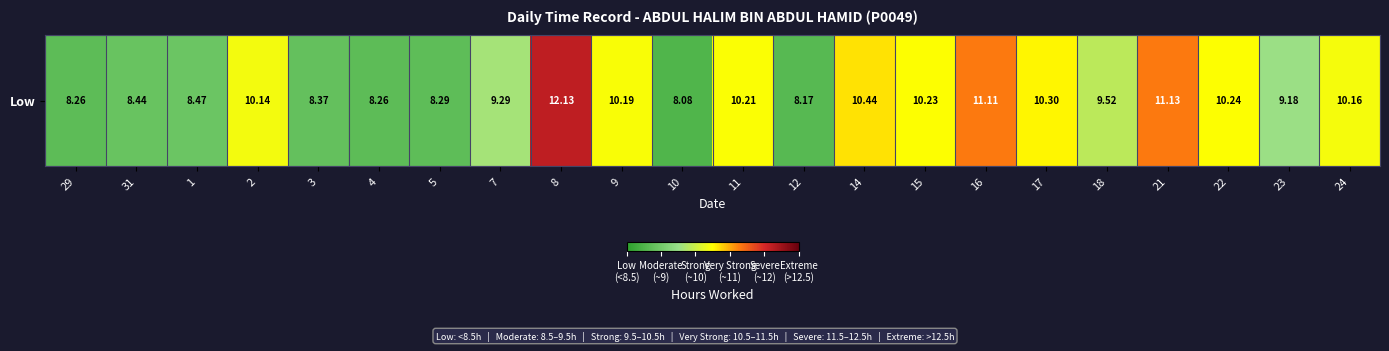

What is the minimum value shown in the chart?

8.1